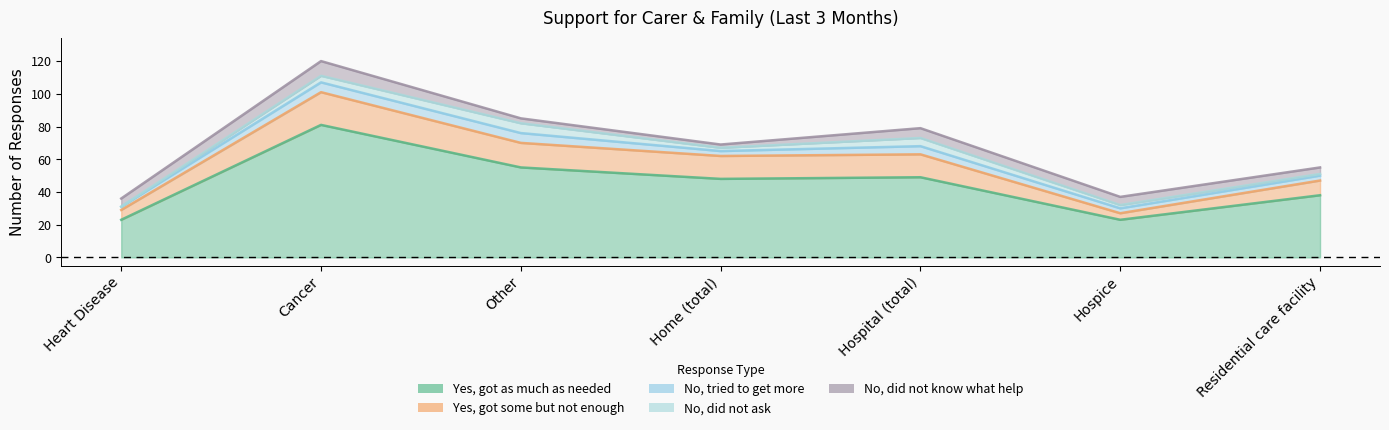

True or false: No, did not ask has more than 0 interior local peaks.

True